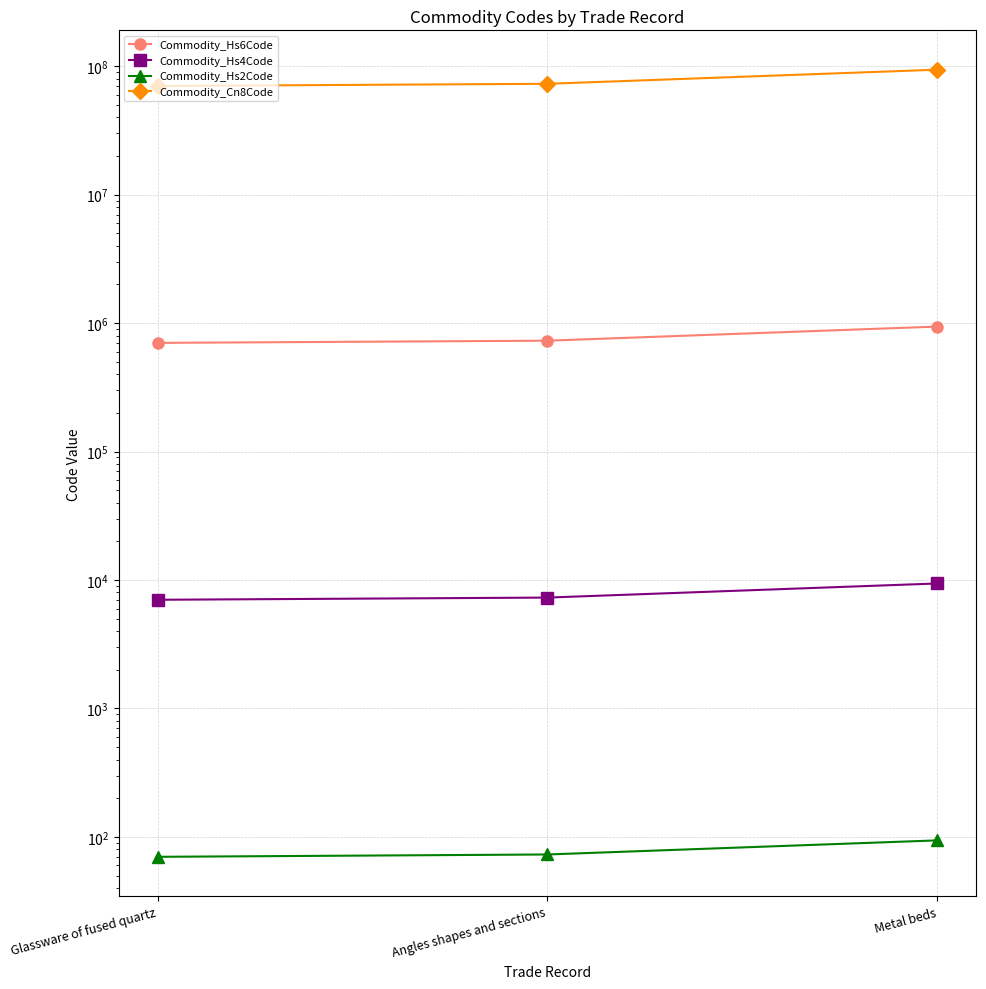

The Commodity_Cn8Code series shows 70200010 at Glassware of fused quartz. True or false?

True